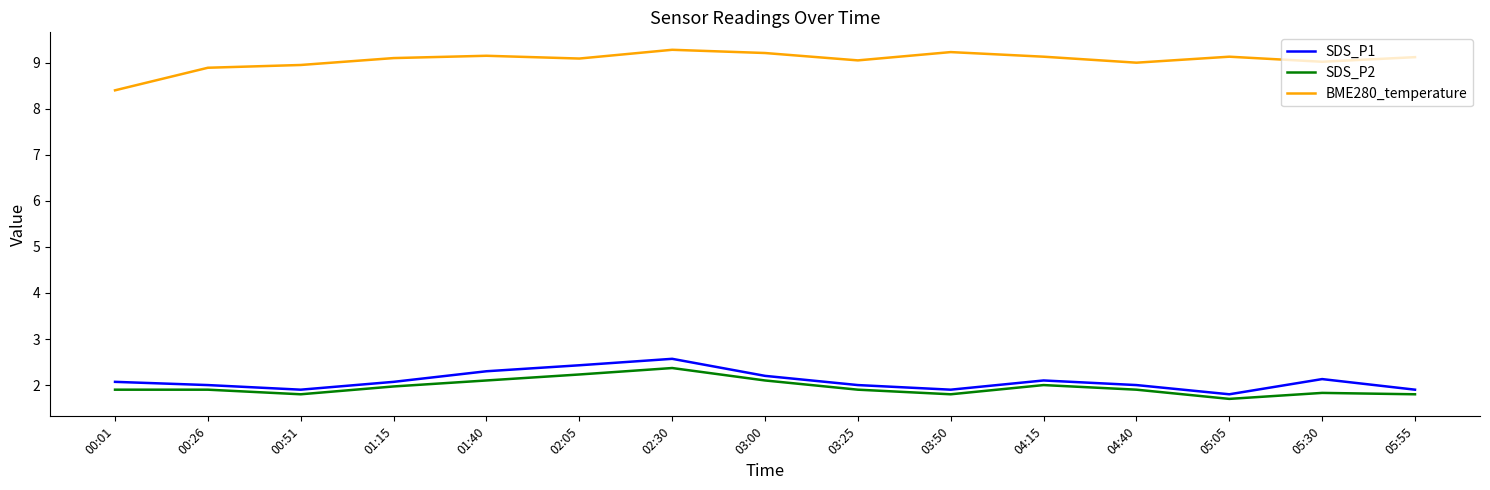

How many categories are shown in the chart?

15